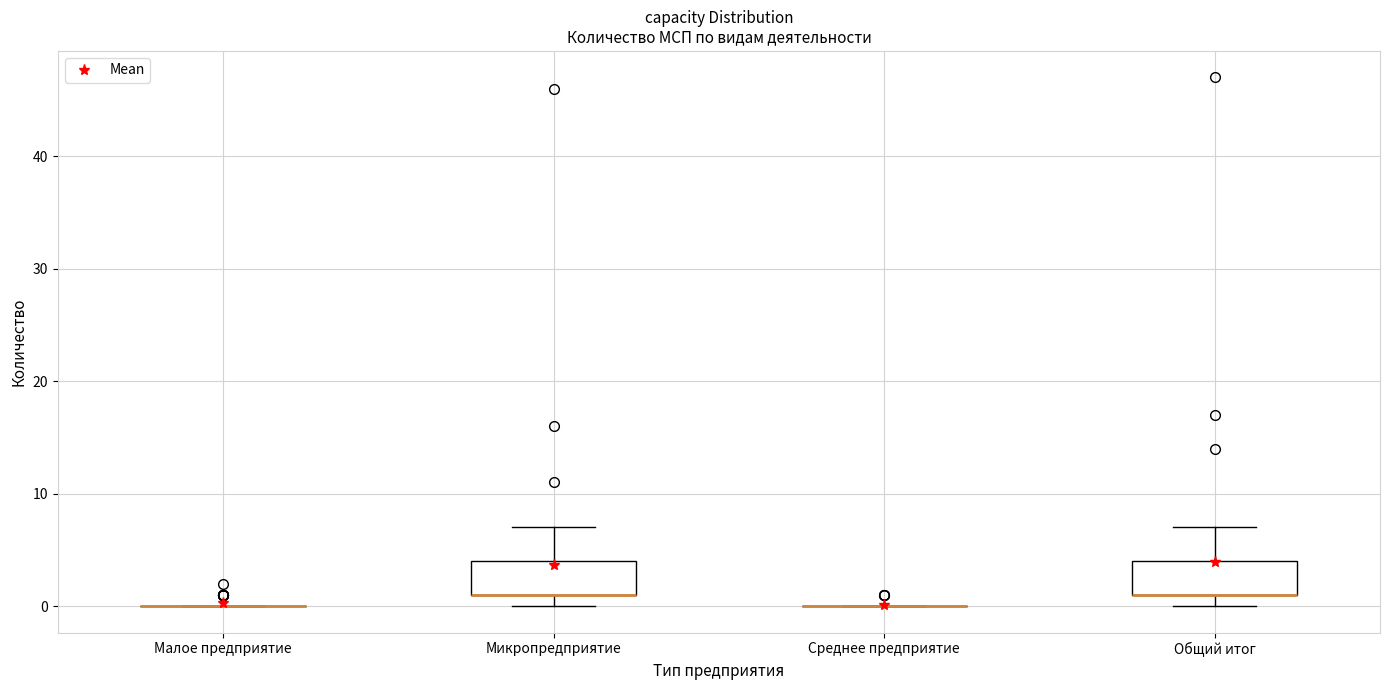

Where is the upper edge of the box for Общий итог on the y-axis? The values are not printed on the chart, so give them approximately, as read against the axis.

4